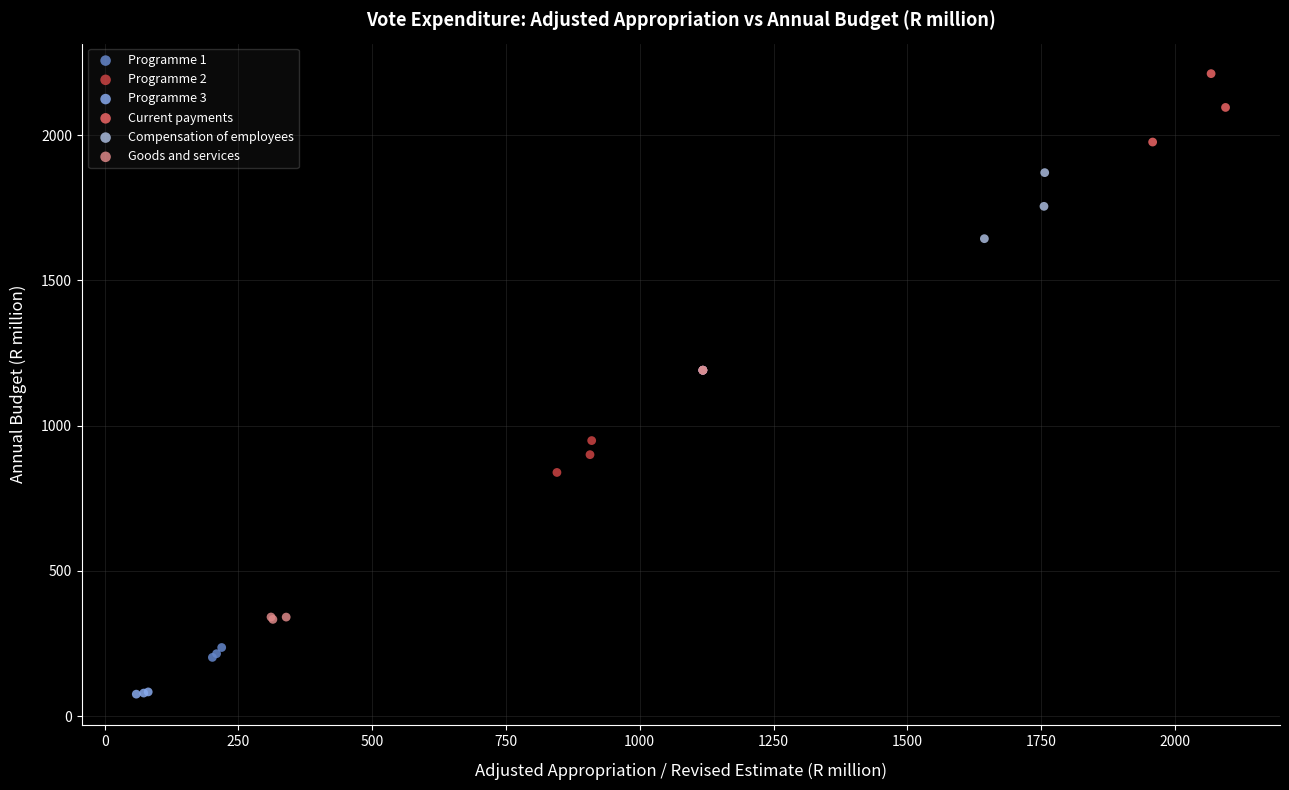

Which series reaches the maximum Y coordinate?

Current payments